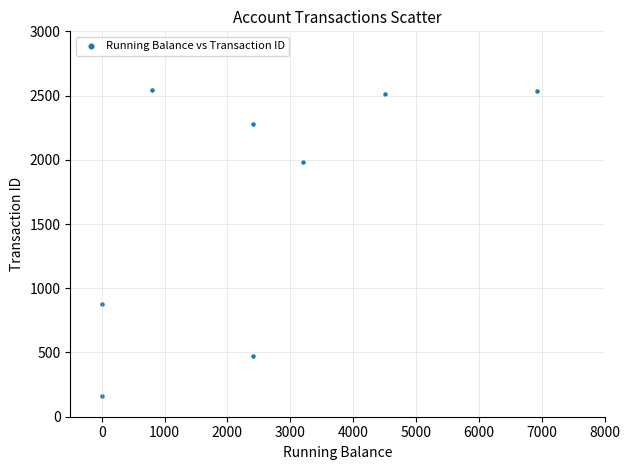

What is the range of Y values (max minus min)?

2379